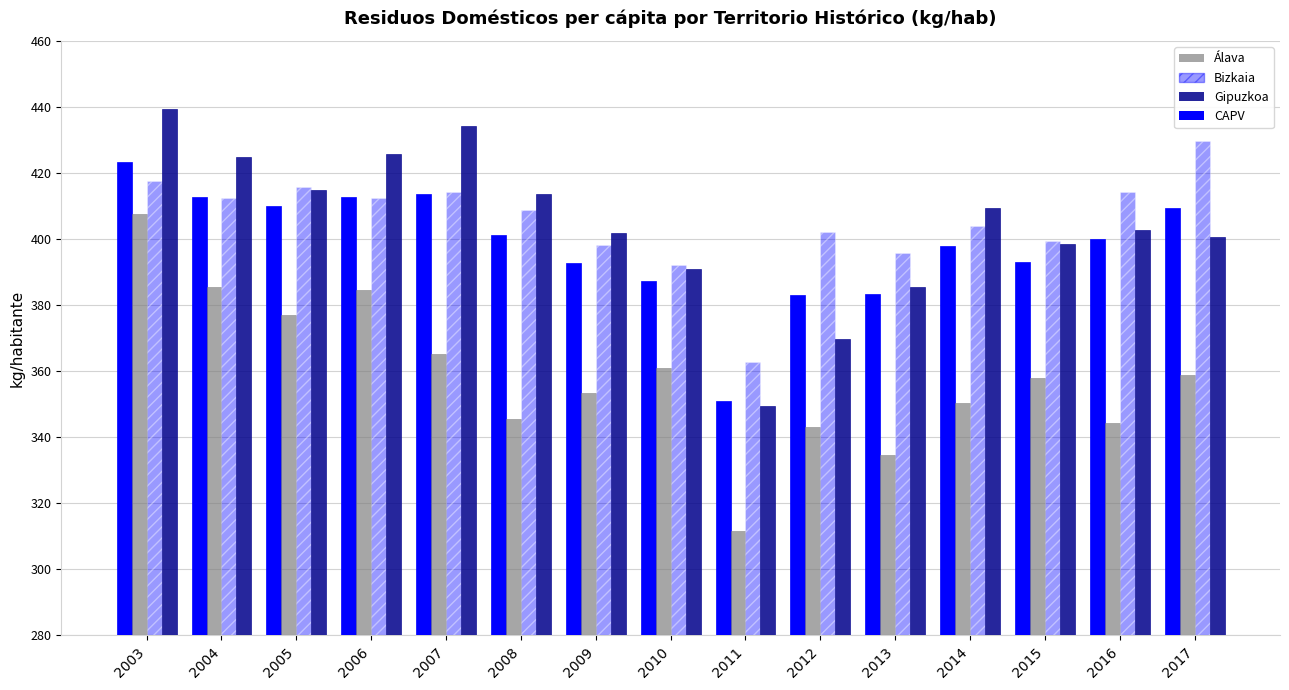

At how many categories does at least one series exceed 429?

3